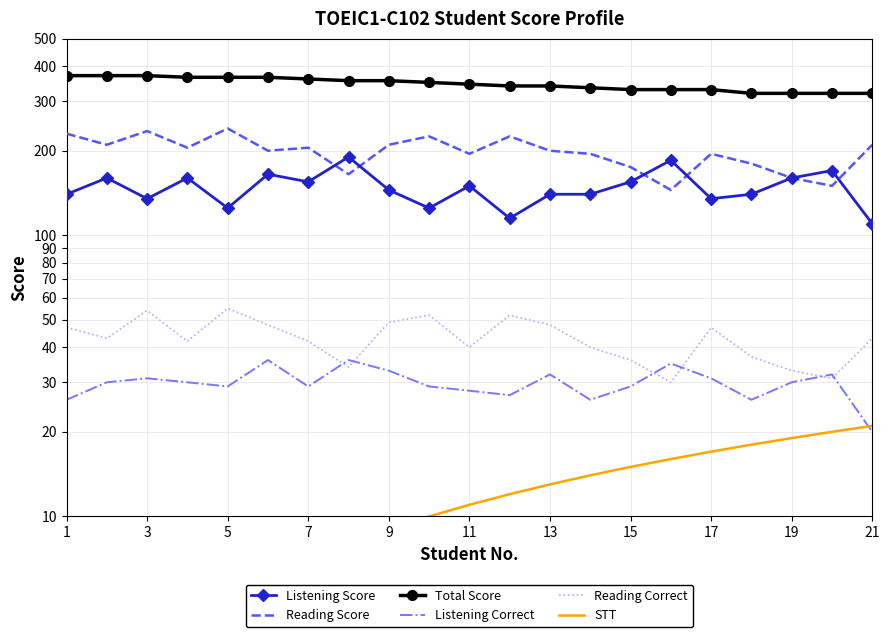

True or false: STT and Listening Score cross at least once.

False